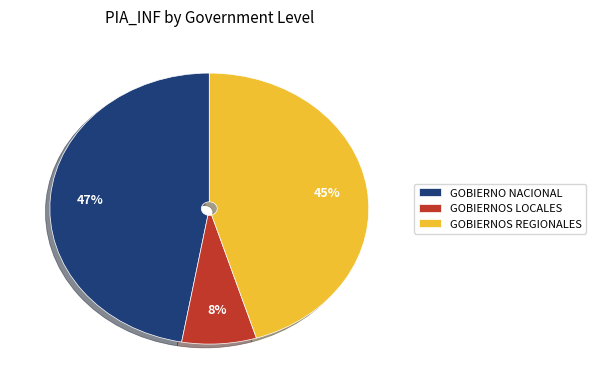

Is GOBIERNO NACIONAL the majority of the pie?

No